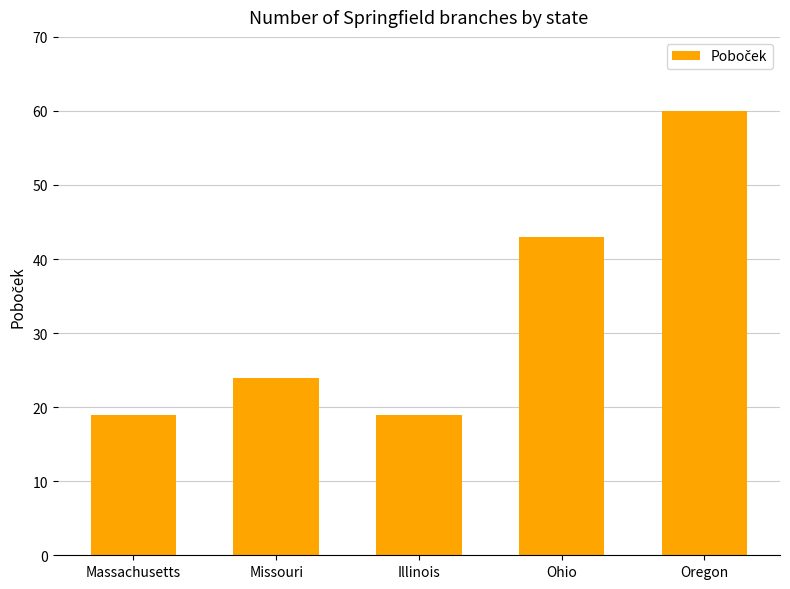

What is the maximum value shown in the chart?

60